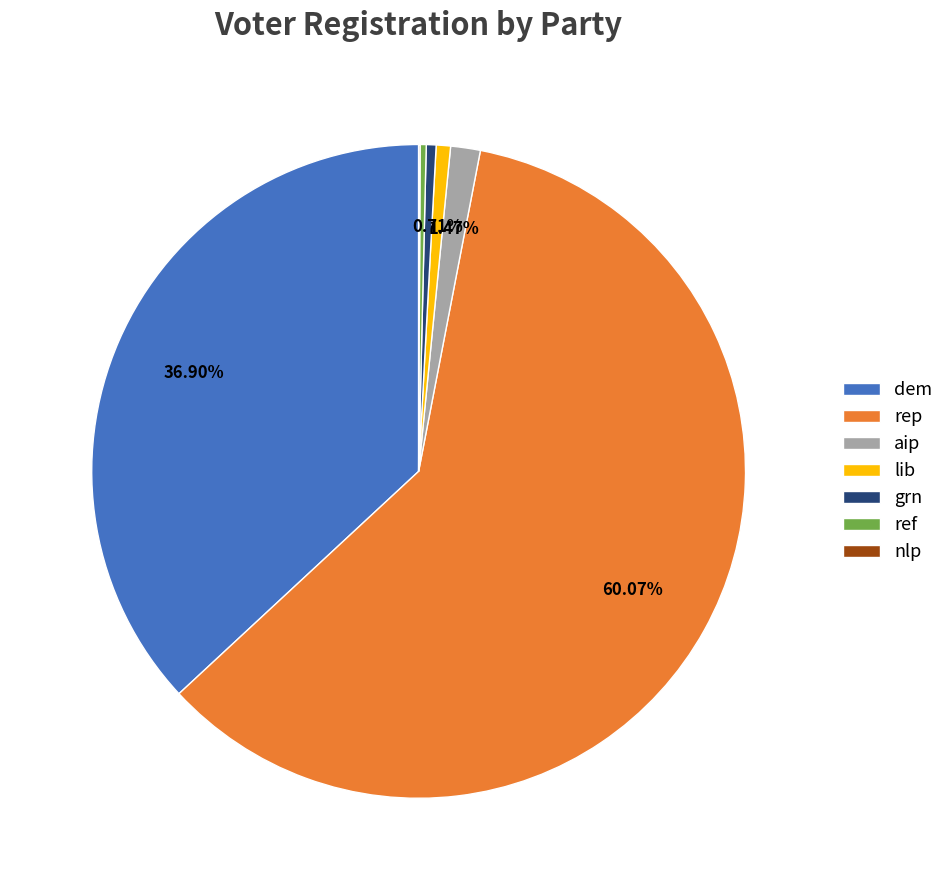

Is the sum of aip and dem greater than half?

No